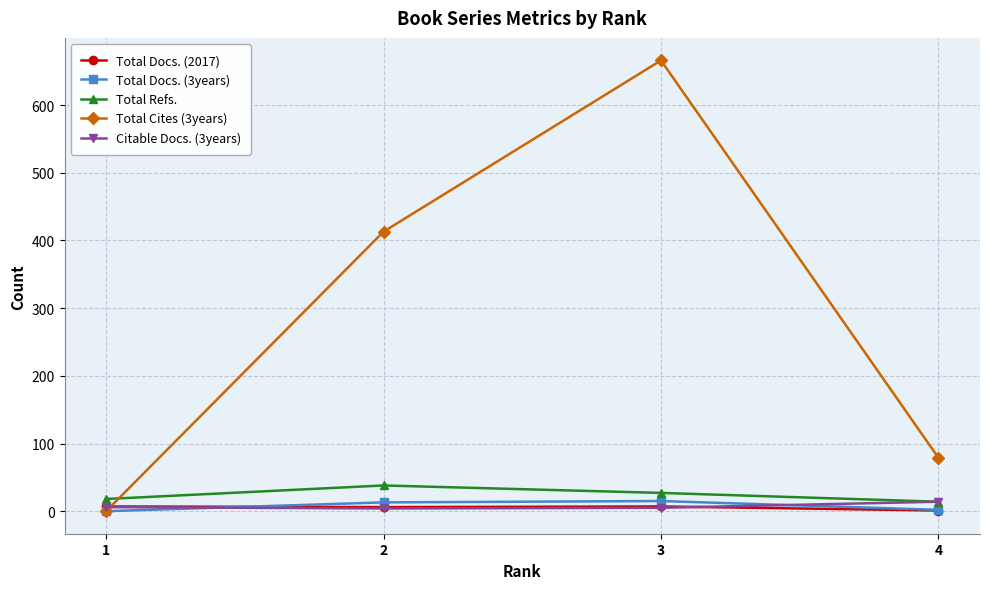

Which series has the largest total across all categories?

Total Cites (3years)